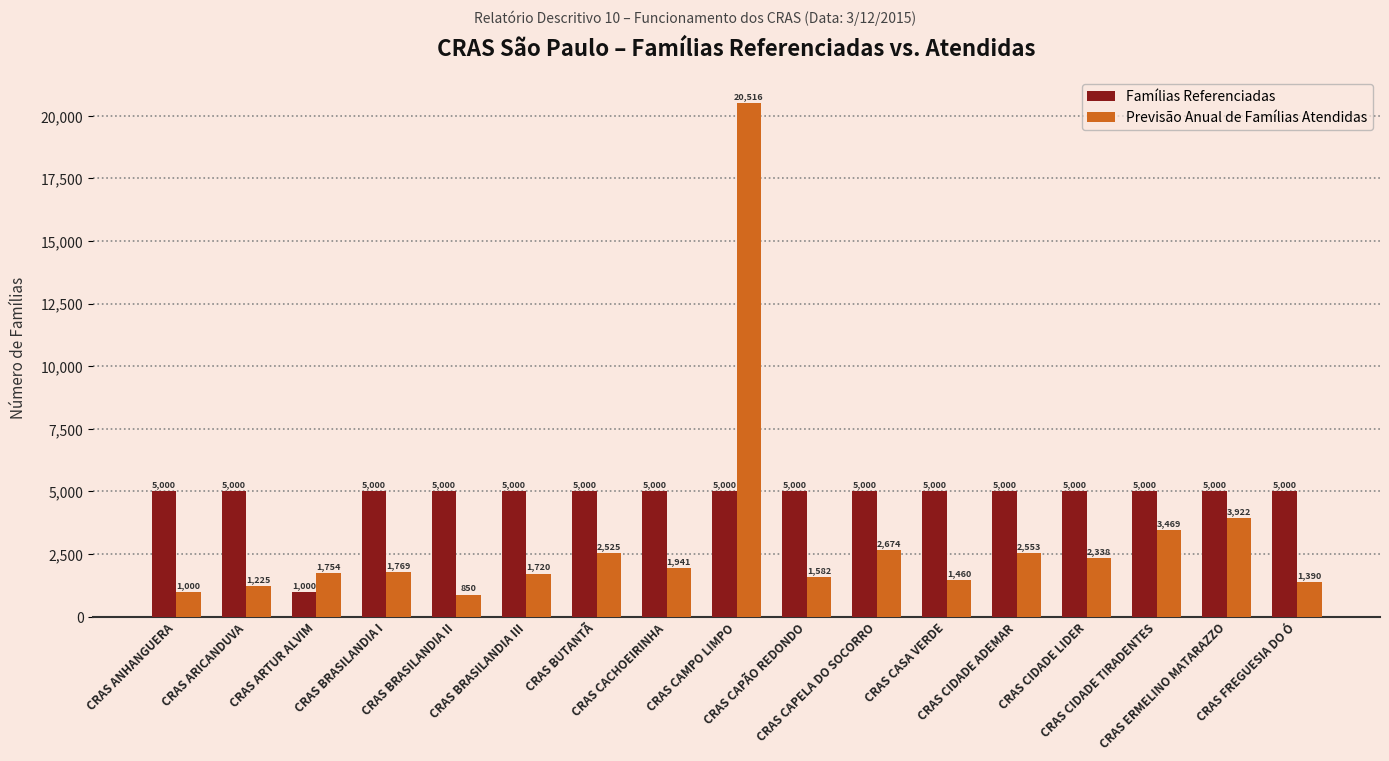

Reading left to right, what are all the values shown in this chart?

Famílias Referenciadas: CRAS ANHANGUERA=5000	CRAS ARICANDUVA=5000	CRAS ARTUR ALVIM=1000	CRAS BRASILANDIA I=5000	CRAS BRASILANDIA II=5000	CRAS BRASILANDIA III=5000	CRAS BUTANTÃ=5000	CRAS CACHOEIRINHA=5000	CRAS CAMPO LIMPO=5000	CRAS CAPÃO REDONDO=5000	CRAS CAPELA DO SOCORRO=5000	CRAS CASA VERDE=5000	CRAS CIDADE ADEMAR=5000	CRAS CIDADE LIDER=5000	CRAS CIDADE TIRADENTES=5000	CRAS ERMELINO MATARAZZO=5000	CRAS FREGUESIA DO Ó=5000
Previsão Anual de Famílias Atendidas: CRAS ANHANGUERA=1000	CRAS ARICANDUVA=1225	CRAS ARTUR ALVIM=1754	CRAS BRASILANDIA I=1769	CRAS BRASILANDIA II=850	CRAS BRASILANDIA III=1720	CRAS BUTANTÃ=2525	CRAS CACHOEIRINHA=1941	CRAS CAMPO LIMPO=20516	CRAS CAPÃO REDONDO=1582	CRAS CAPELA DO SOCORRO=2674	CRAS CASA VERDE=1460	CRAS CIDADE ADEMAR=2553	CRAS CIDADE LIDER=2338	CRAS CIDADE TIRADENTES=3469	CRAS ERMELINO MATARAZZO=3922	CRAS FREGUESIA DO Ó=1390